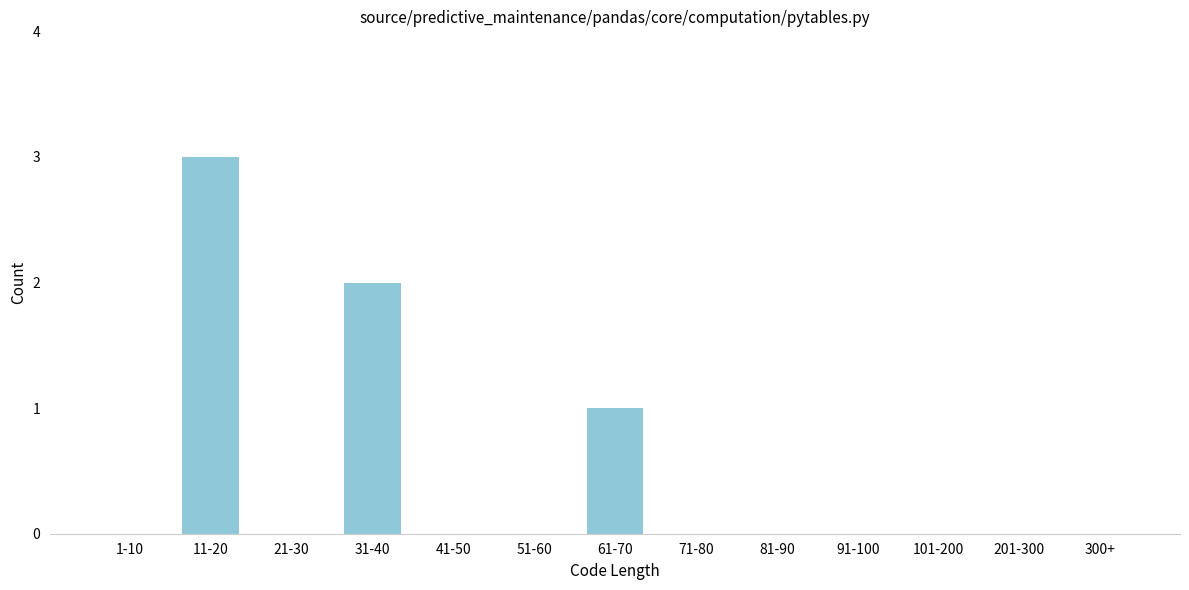

Reading left to right, transcribe all the data shown in this chart.

1-10=0	11-20=3	21-30=0	31-40=2	41-50=0	51-60=0	61-70=1	71-80=0	81-90=0	91-100=0	101-200=0	201-300=0	300+=0